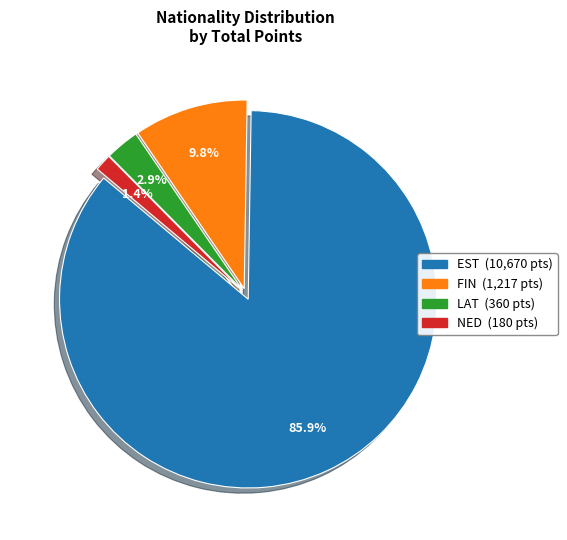

What is the ratio of the value at FIN to the value at LAT?

3.4